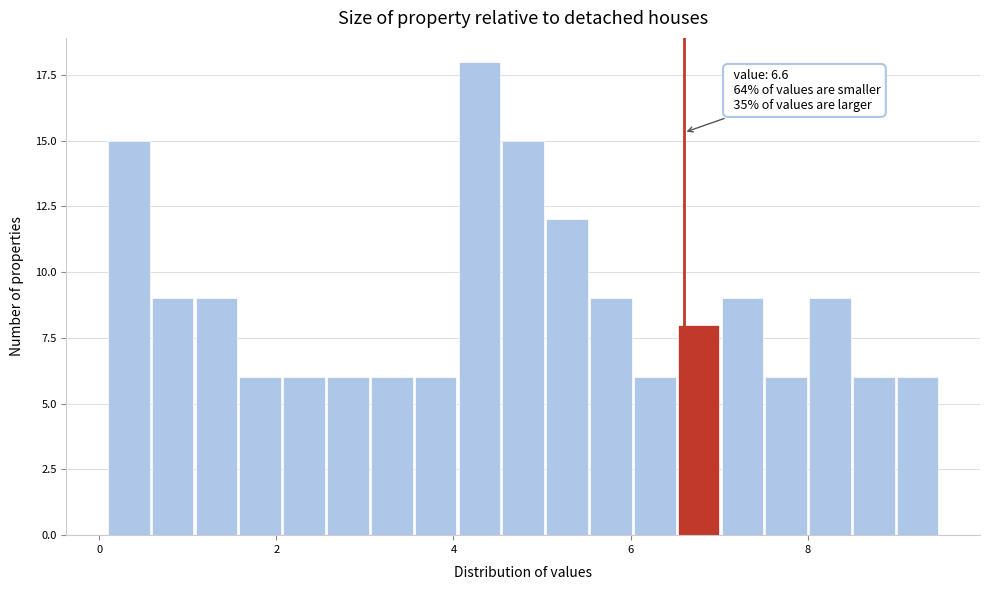

Read against the x-axis, roughly where is the centre of the tallest bar?

4.2